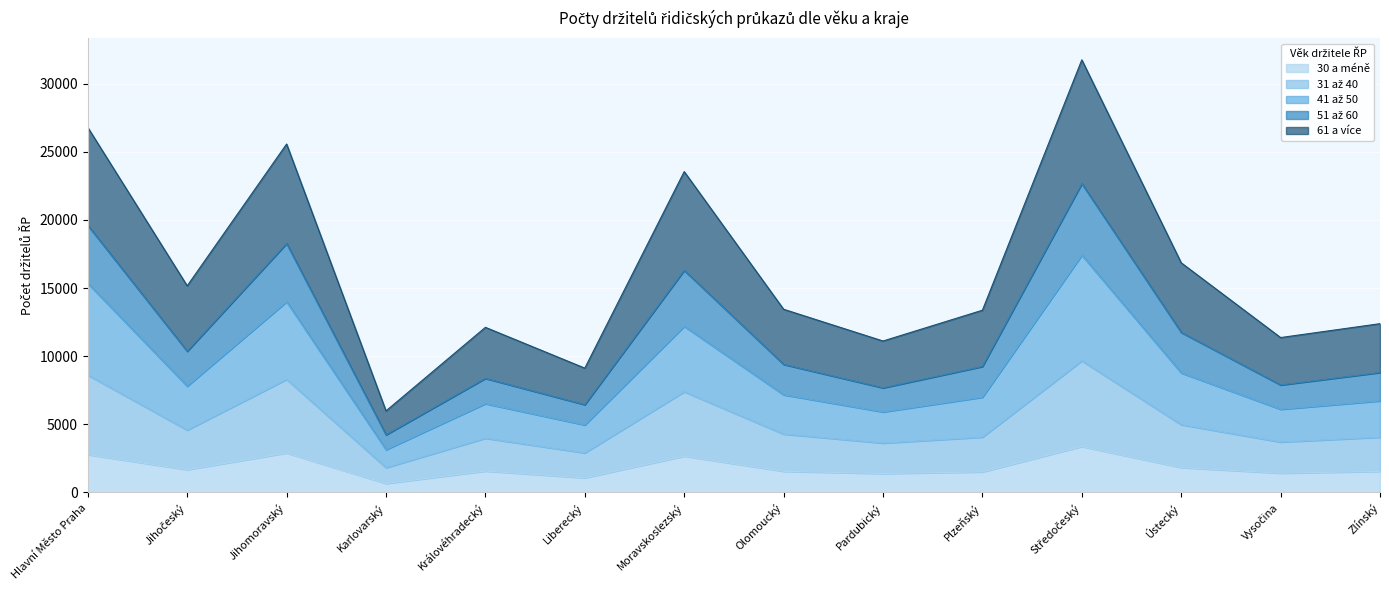

Does the chart display data point markers on the line(s)?

No